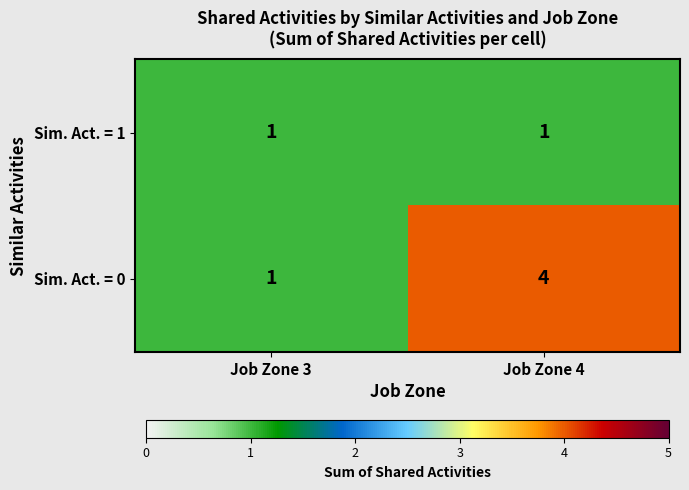

Which category has the lowest value in the Sim. Act. = 0 series?

Job Zone 3